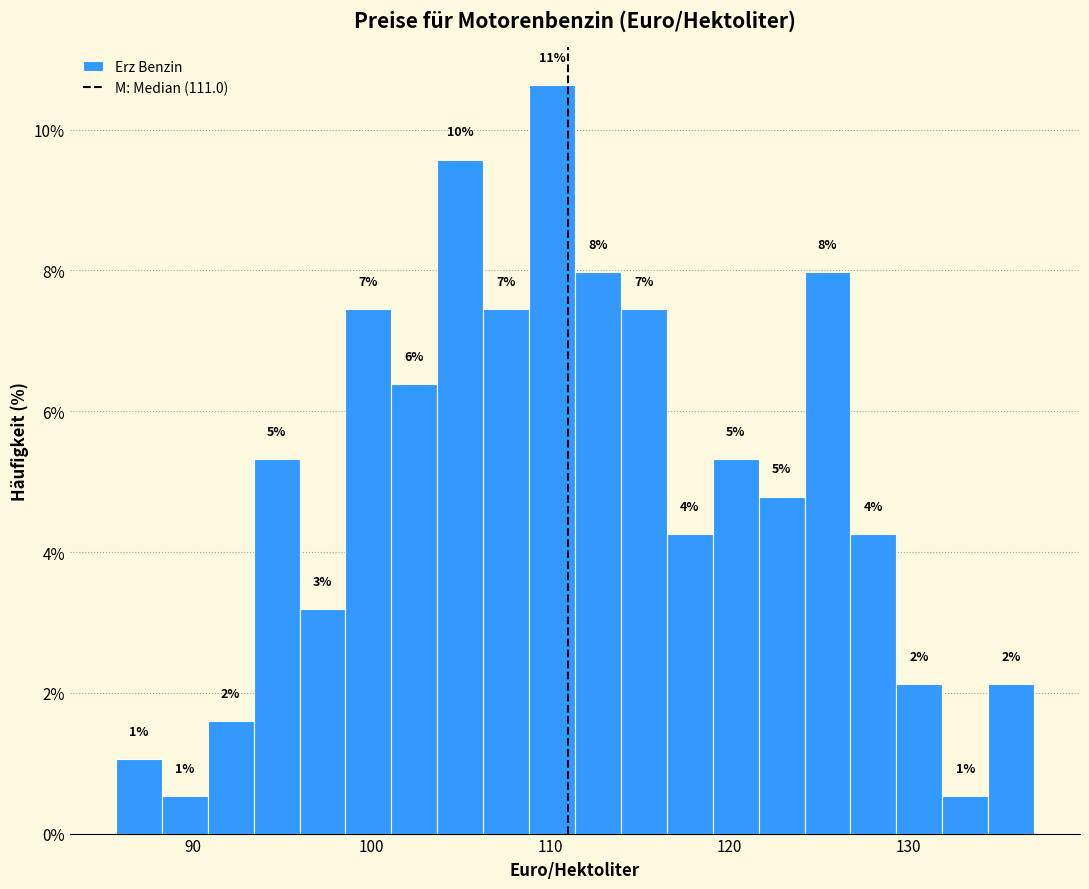

Read against the x-axis, roughly where is the centre of the tallest bar?

110